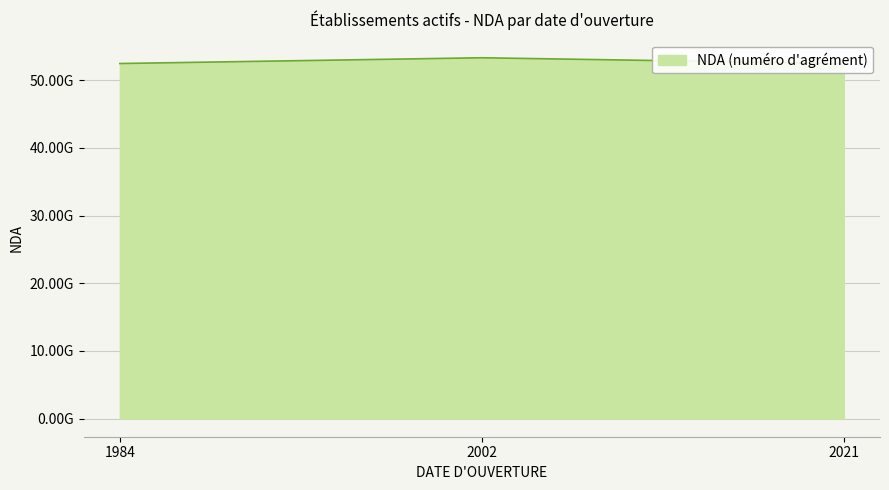

Does the chart have visible grid lines?

Yes